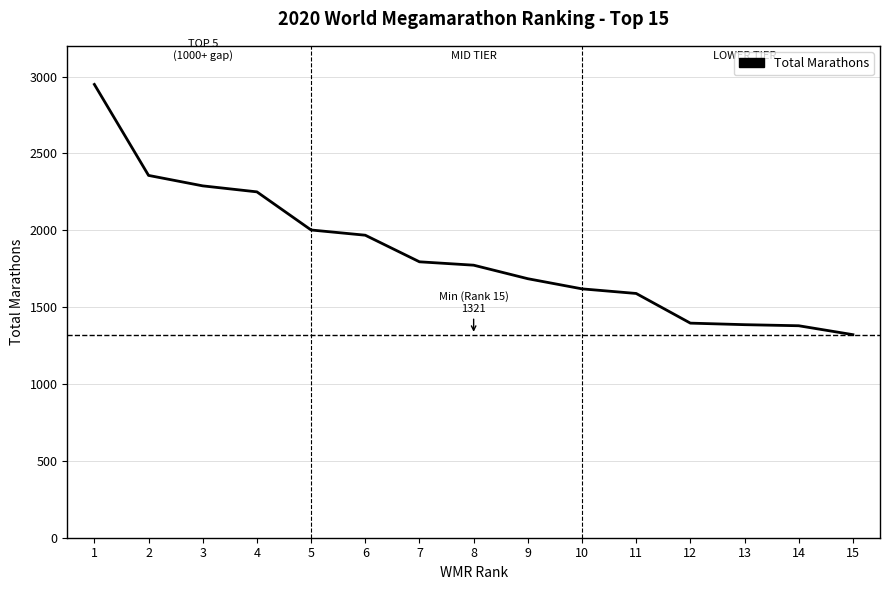

What is the approximate value at 2, to the nearest 50?

2350